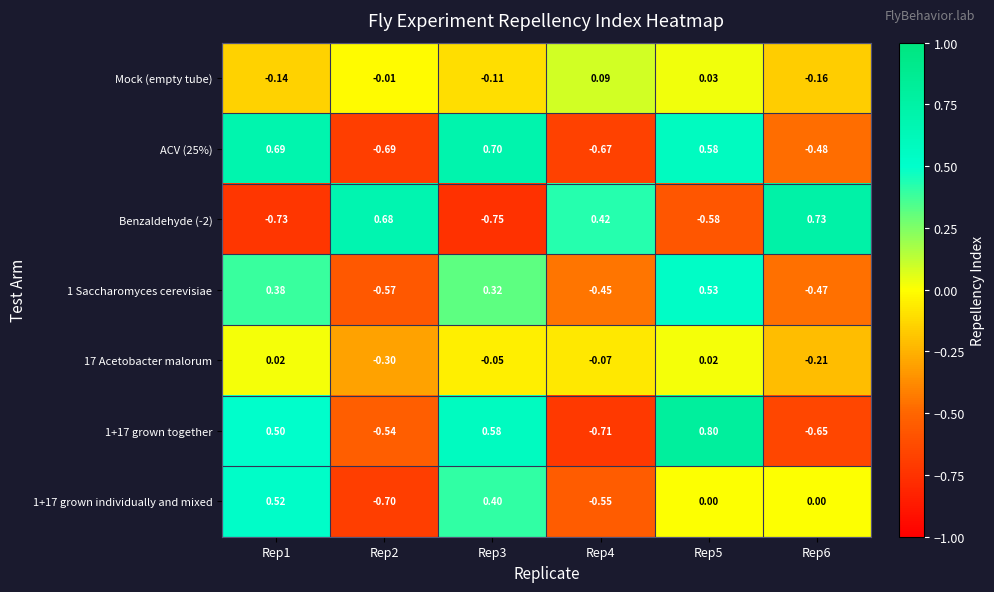

Reading left to right, list all the values displayed in this chart.

Mock (empty tube): Rep1=-0.1	Rep2=-0.0	Rep3=-0.1	Rep4=0.1	Rep5=0.0	Rep6=-0.2
ACV (25%): Rep1=0.7	Rep2=-0.7	Rep3=0.7	Rep4=-0.7	Rep5=0.6	Rep6=-0.5
Benzaldehyde (-2): Rep1=-0.7	Rep2=0.7	Rep3=-0.8	Rep4=0.4	Rep5=-0.6	Rep6=0.7
1 Saccharomyces cerevisiae: Rep1=0.4	Rep2=-0.6	Rep3=0.3	Rep4=-0.5	Rep5=0.5	Rep6=-0.5
17 Acetobacter malorum: Rep1=0.0	Rep2=-0.3	Rep3=-0.1	Rep4=-0.1	Rep5=0.0	Rep6=-0.2
1+17 grown together: Rep1=0.5	Rep2=-0.5	Rep3=0.6	Rep4=-0.7	Rep5=0.8	Rep6=-0.7
1+17 grown individually and mixed: Rep1=0.5	Rep2=-0.7	Rep3=0.4	Rep4=-0.6	Rep5=0.0	Rep6=0.0